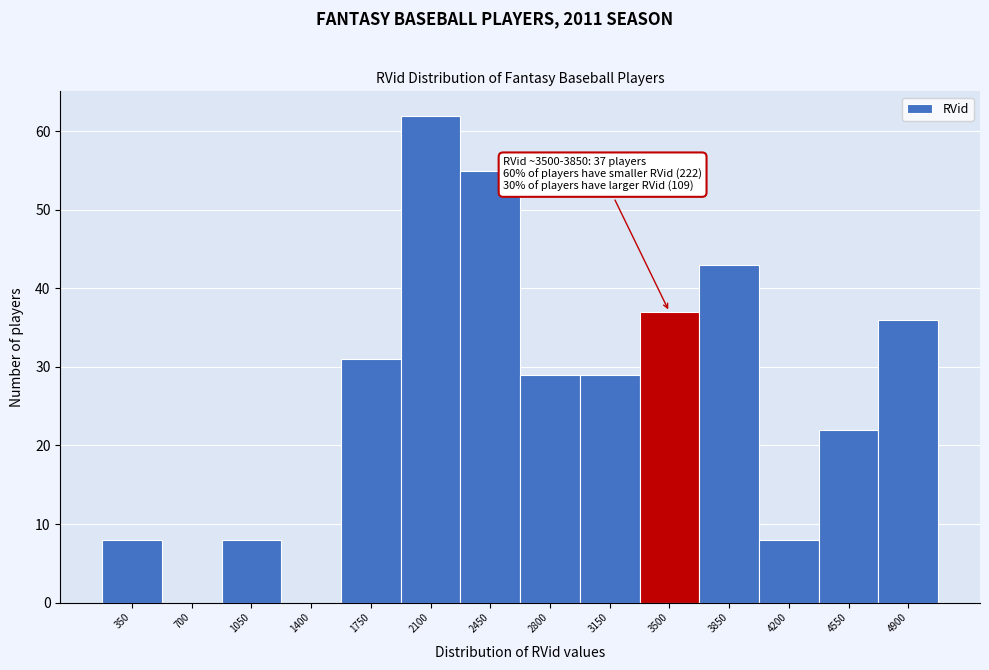

Reading left to right, transcribe all the data shown in this chart.

350=8	700=0	1050=8	1400=0	1750=31	2100=62	2450=55	2800=29	3150=29	3500=37	3850=43	4200=8	4550=22	4900=36